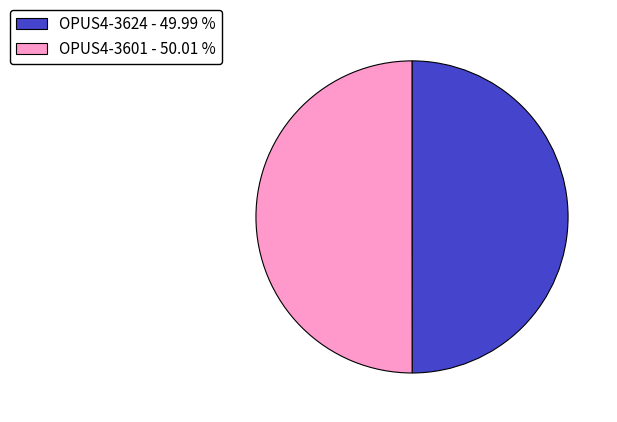

Do OPUS4-3601 - 50.01 % and OPUS4-3624 - 49.99 % together represent more than half of the pie?

Yes